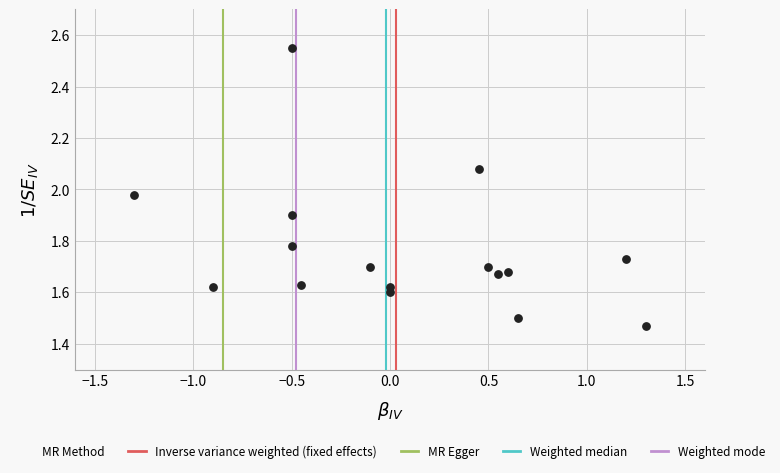

What is the range of Y values (max minus min)?

1.1